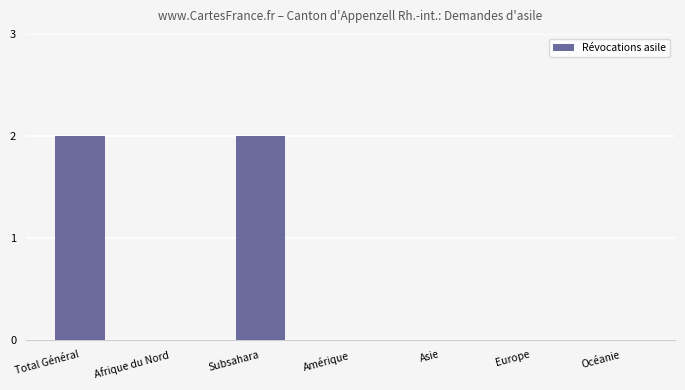

Count the number of data series in this chart.

1